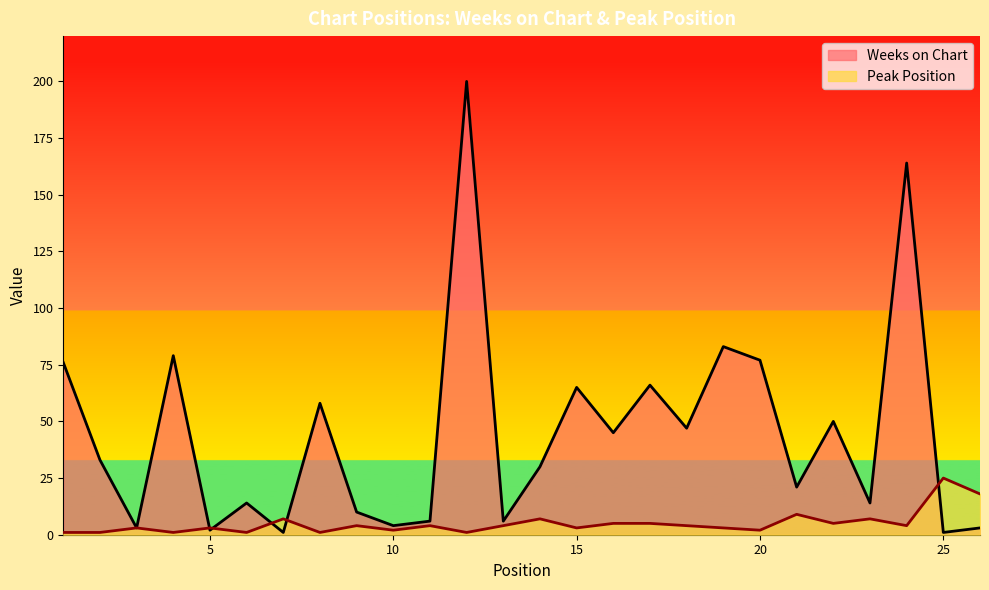

Between 9 and 4, which is larger?

4